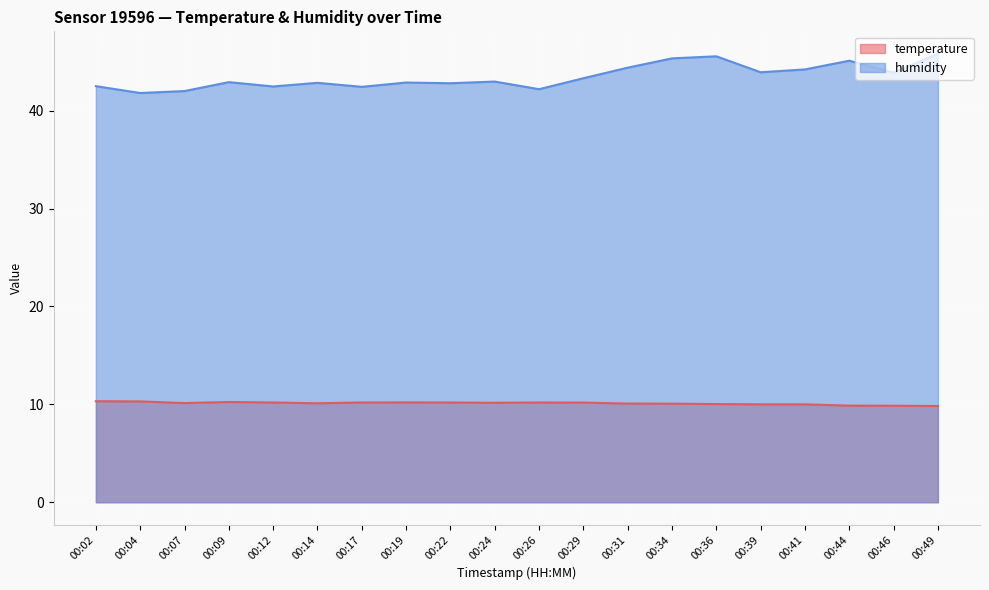

True or false: temperature and humidity intersect in this chart.

False